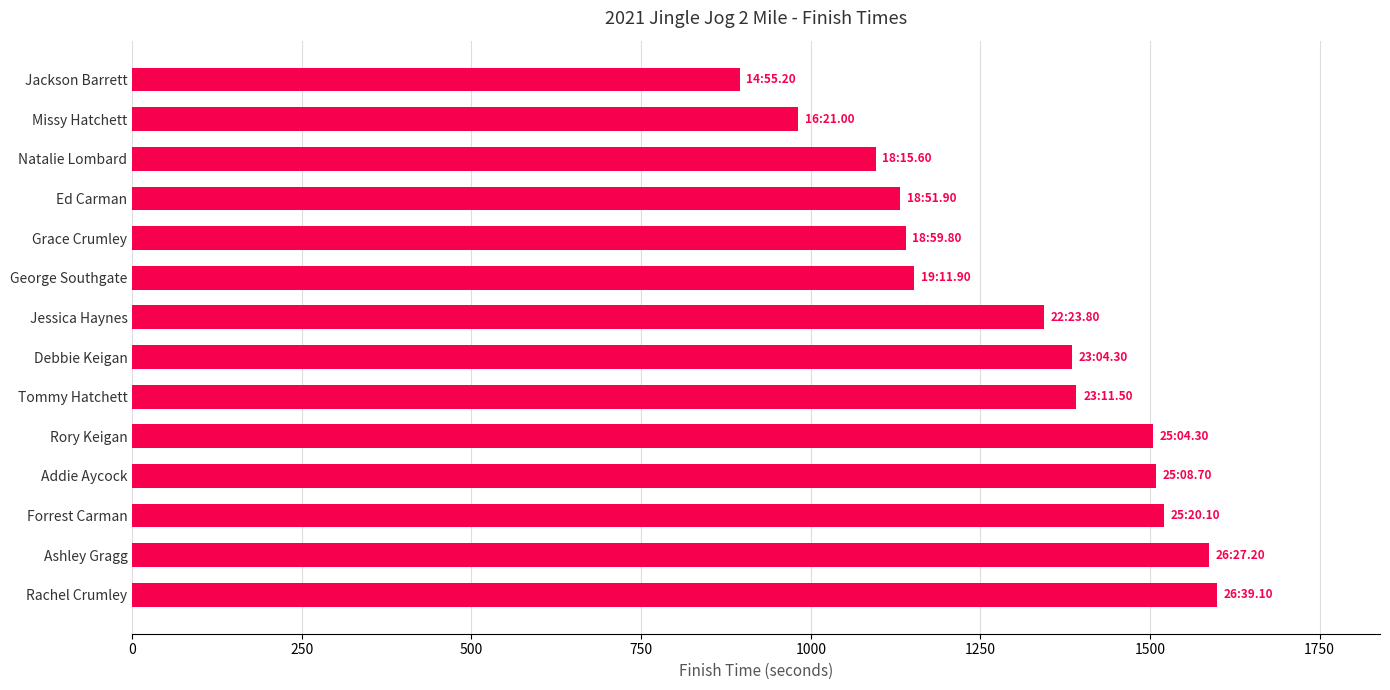

What is the ratio of the value at Debbie Keigan to the value at Jackson Barrett?

1.5